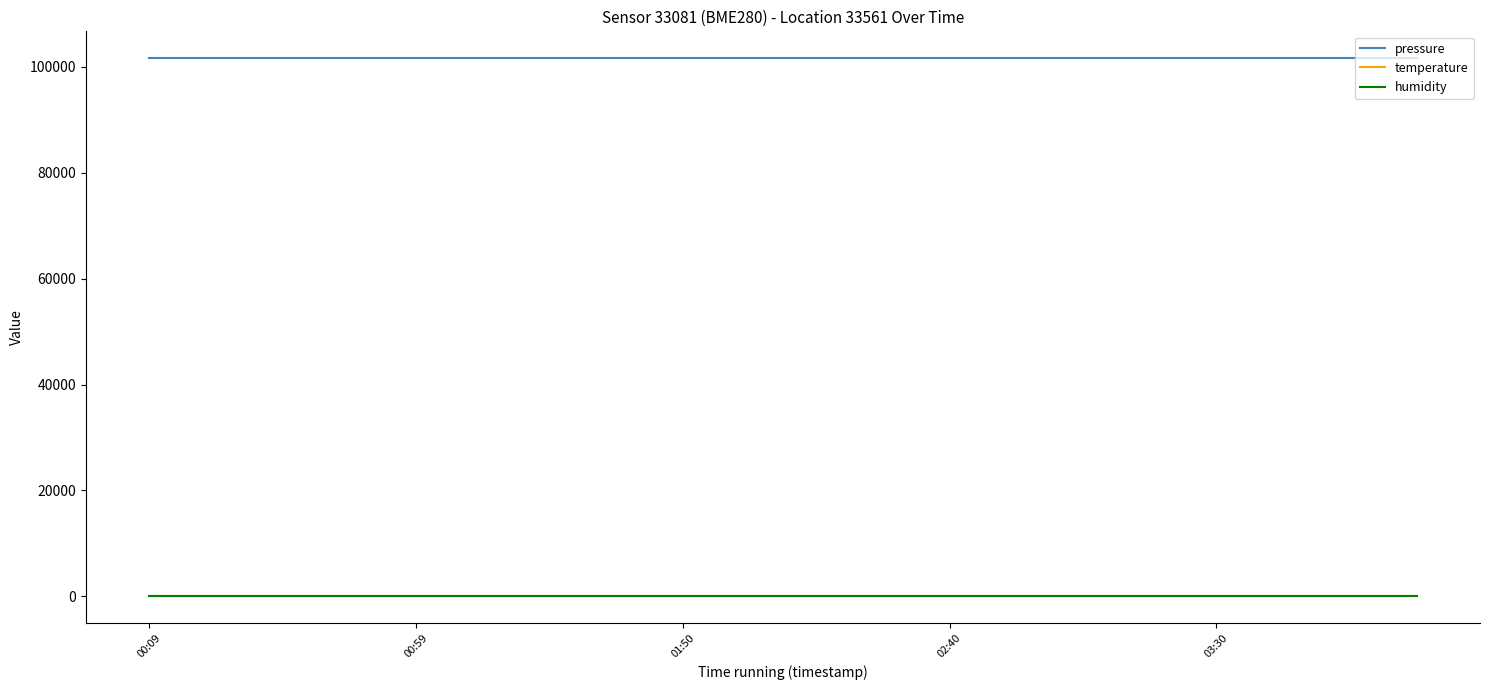

What is the lowest value of the pressure series?

101600.0